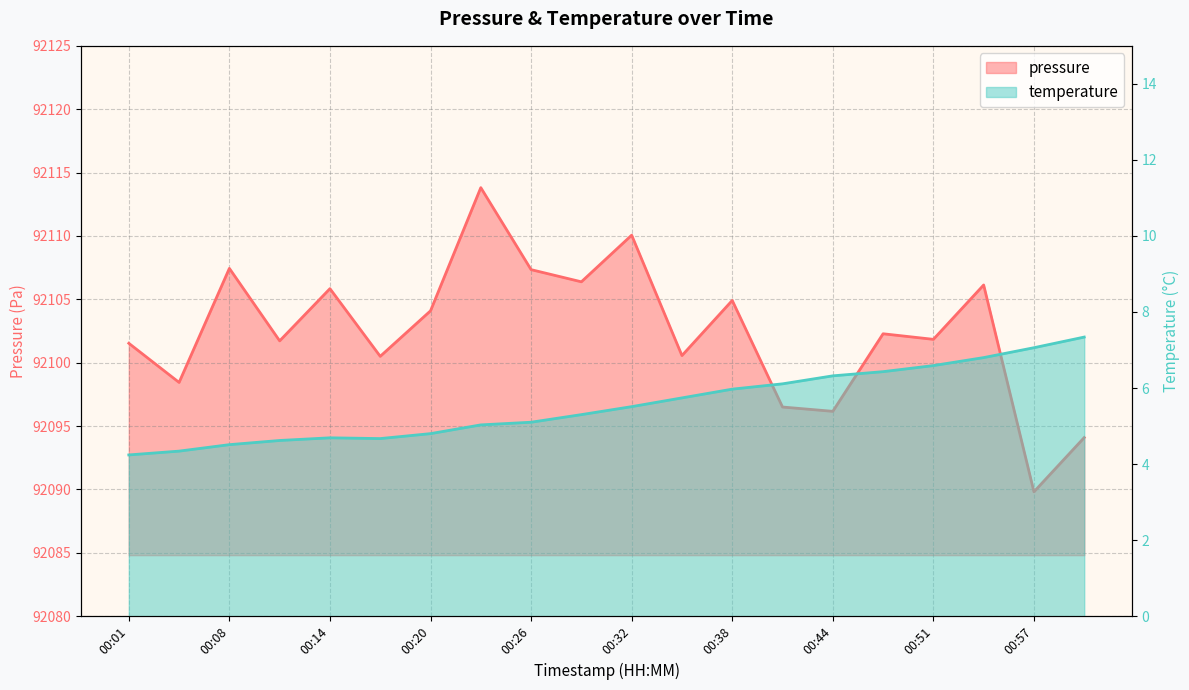

Which category has the lowest value in the pressure series?

00:57